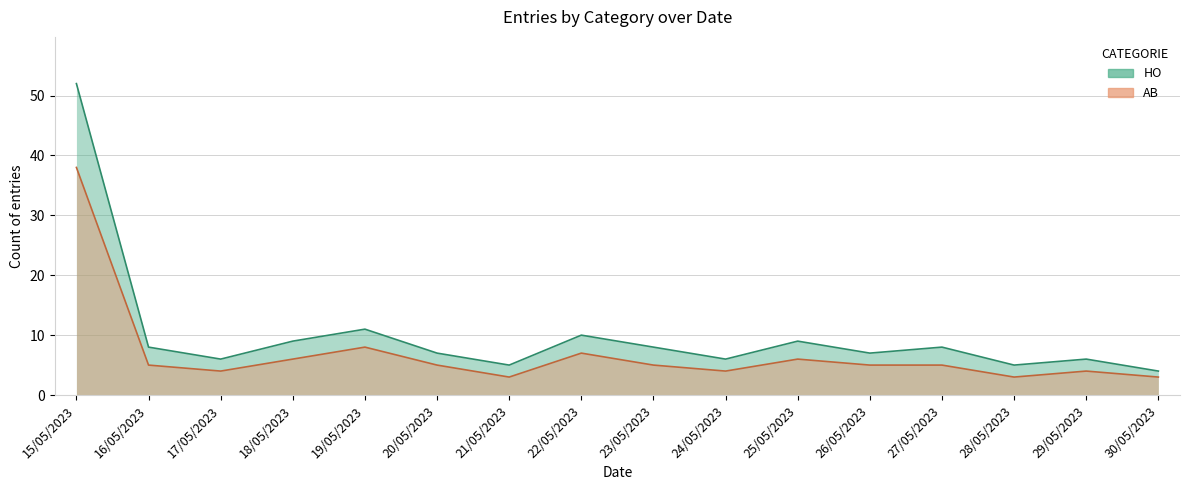

What is the label of the 13th point from the right?

18/05/2023